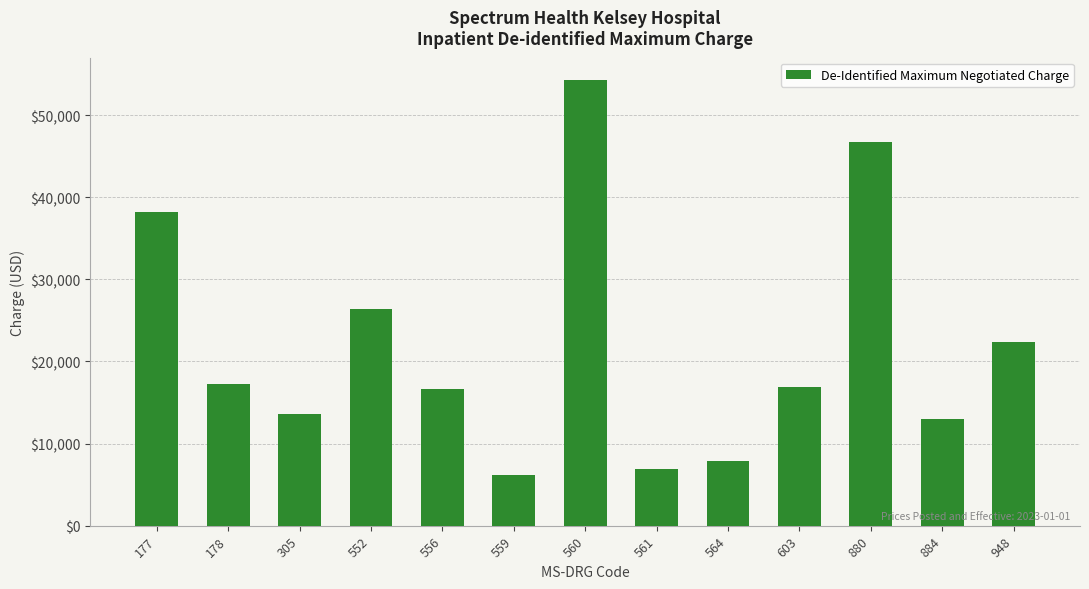

Is it true that the value at 177 is 38252?

True